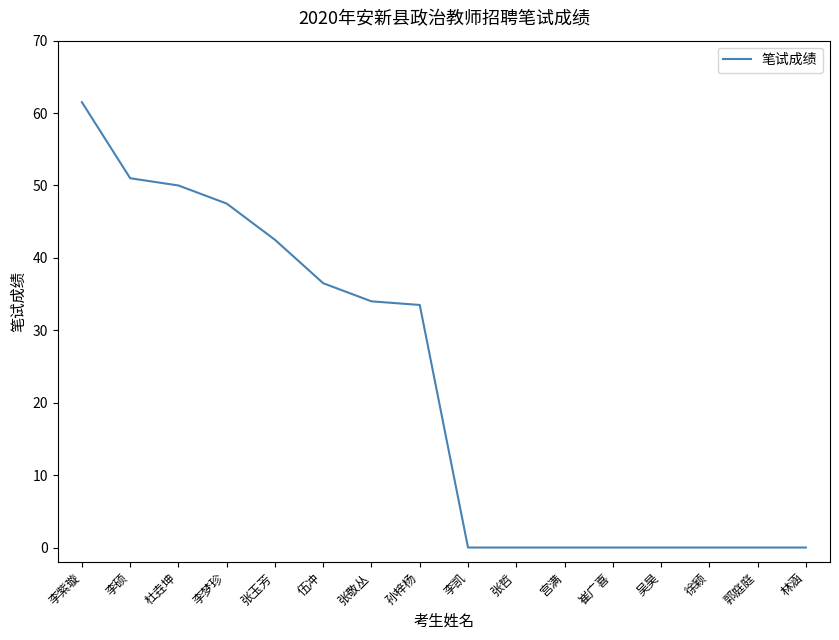

True or false: the data shows -41.2 at 张哲.

False